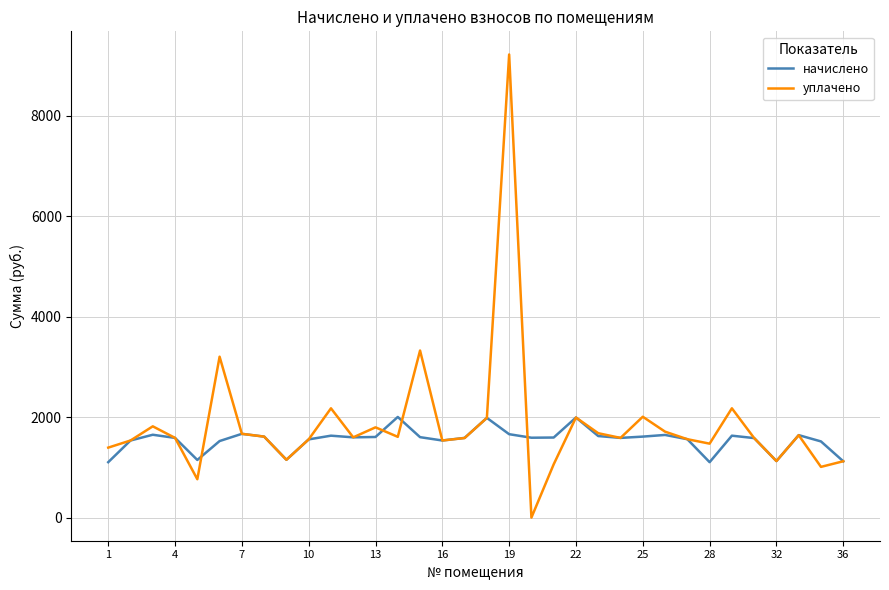

How many values in the начислено series exceed 1596?

17